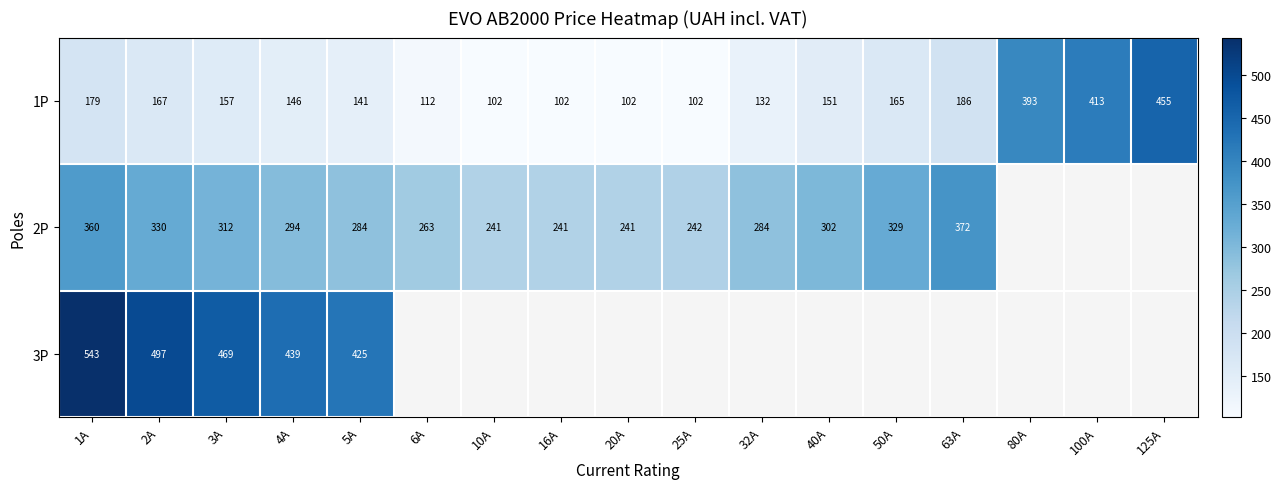

Is it true that 2P equals 284.1 at 32A?

True